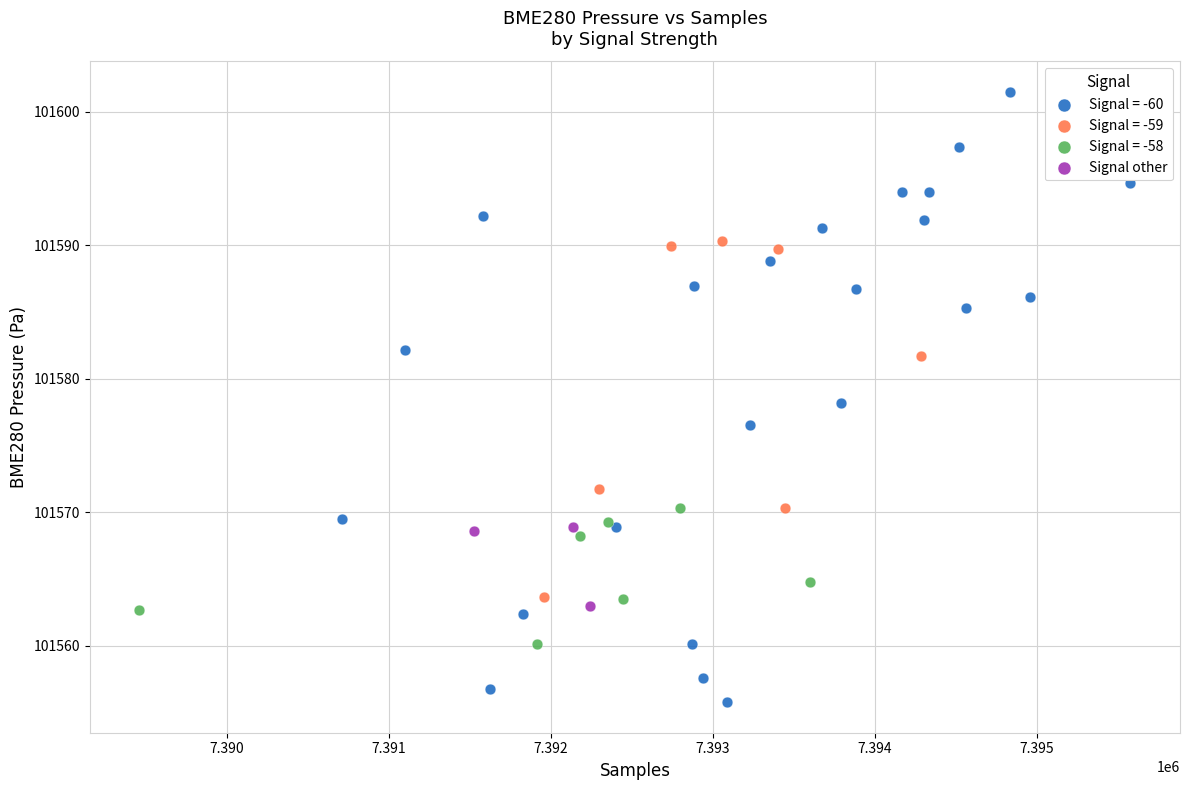

Which series reaches the maximum Y coordinate?

Signal = -60